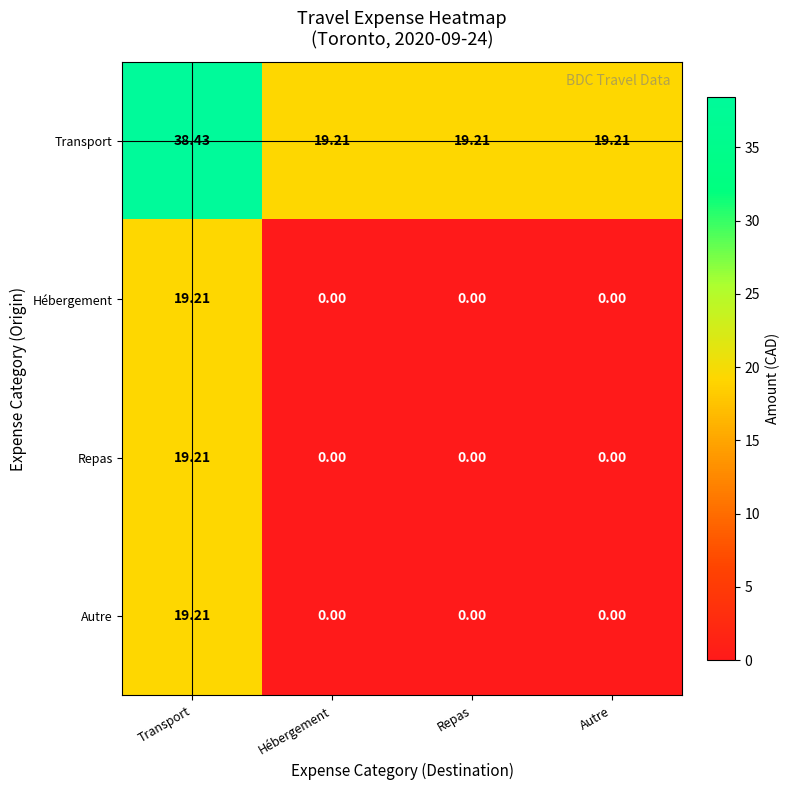

Which series changed the most between Transport and Hébergement?

Transport